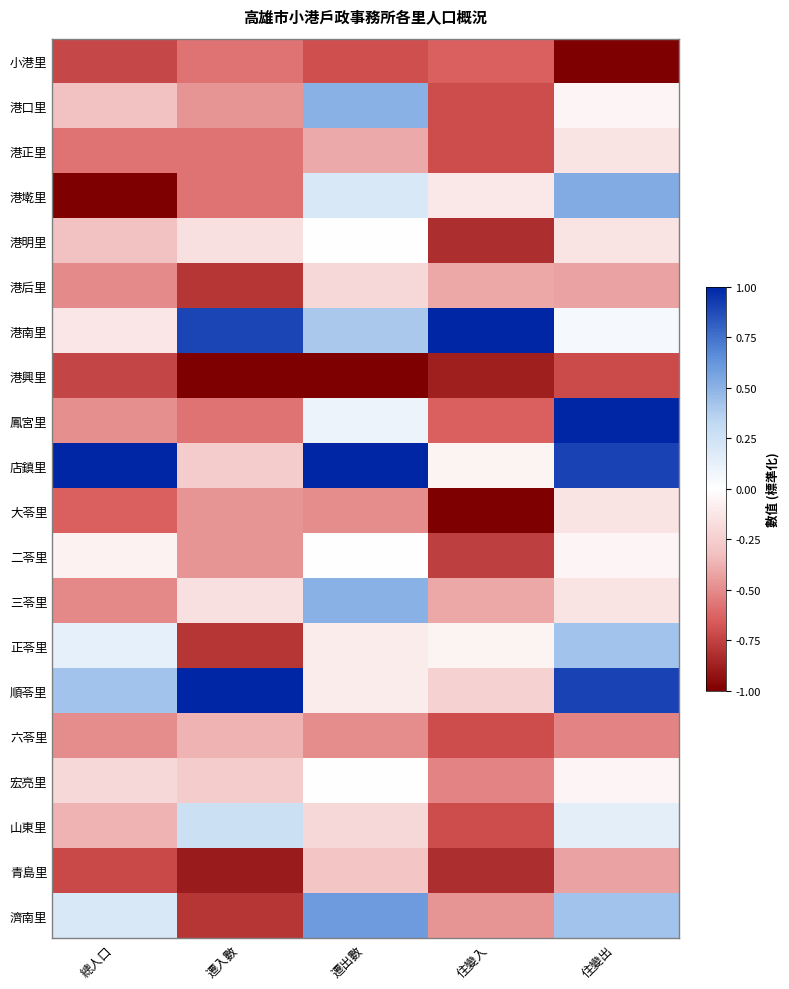

Reading left to right, extract all data points from this chart.

小港里: 總人口=-0.7	遷入數=-0.6	遷出數=-0.7	住變入=-0.6	住變出=-1.0
港口里: 總人口=-0.3	遷入數=-0.5	遷出數=0.5	住變入=-0.7	住變出=-0.0
港正里: 總人口=-0.6	遷入數=-0.6	遷出數=-0.4	住變入=-0.7	住變出=-0.1
港墘里: 總人口=-1.0	遷入數=-0.6	遷出數=0.2	住變入=-0.1	住變出=0.5
港明里: 總人口=-0.3	遷入數=-0.2	遷出數=0.0	住變入=-0.8	住變出=-0.1
港后里: 總人口=-0.5	遷入數=-0.8	遷出數=-0.2	住變入=-0.4	住變出=-0.4
港南里: 總人口=-0.1	遷入數=0.9	遷出數=0.4	住變入=1.0	住變出=0.0
港興里: 總人口=-0.7	遷入數=-1.0	遷出數=-1.0	住變入=-0.9	住變出=-0.7
鳳宮里: 總人口=-0.5	遷入數=-0.6	遷出數=0.1	住變入=-0.6	住變出=1.0
店鎮里: 總人口=1.0	遷入數=-0.3	遷出數=1.0	住變入=-0.1	住變出=0.9
大苓里: 總人口=-0.6	遷入數=-0.5	遷出數=-0.5	住變入=-1.0	住變出=-0.1
二苓里: 總人口=-0.1	遷入數=-0.5	遷出數=0.0	住變入=-0.8	住變出=-0.0
三苓里: 總人口=-0.5	遷入數=-0.2	遷出數=0.5	住變入=-0.4	住變出=-0.1
正苓里: 總人口=0.1	遷入數=-0.8	遷出數=-0.1	住變入=-0.1	住變出=0.4
順苓里: 總人口=0.4	遷入數=1.0	遷出數=-0.1	住變入=-0.2	住變出=0.9
六苓里: 總人口=-0.5	遷入數=-0.4	遷出數=-0.5	住變入=-0.7	住變出=-0.5
宏亮里: 總人口=-0.2	遷入數=-0.3	遷出數=0.0	住變入=-0.5	住變出=-0.0
山東里: 總人口=-0.4	遷入數=0.3	遷出數=-0.2	住變入=-0.7	住變出=0.1
青島里: 總人口=-0.7	遷入數=-0.9	遷出數=-0.3	住變入=-0.8	住變出=-0.4
濟南里: 總人口=0.2	遷入數=-0.8	遷出數=0.6	住變入=-0.5	住變出=0.4